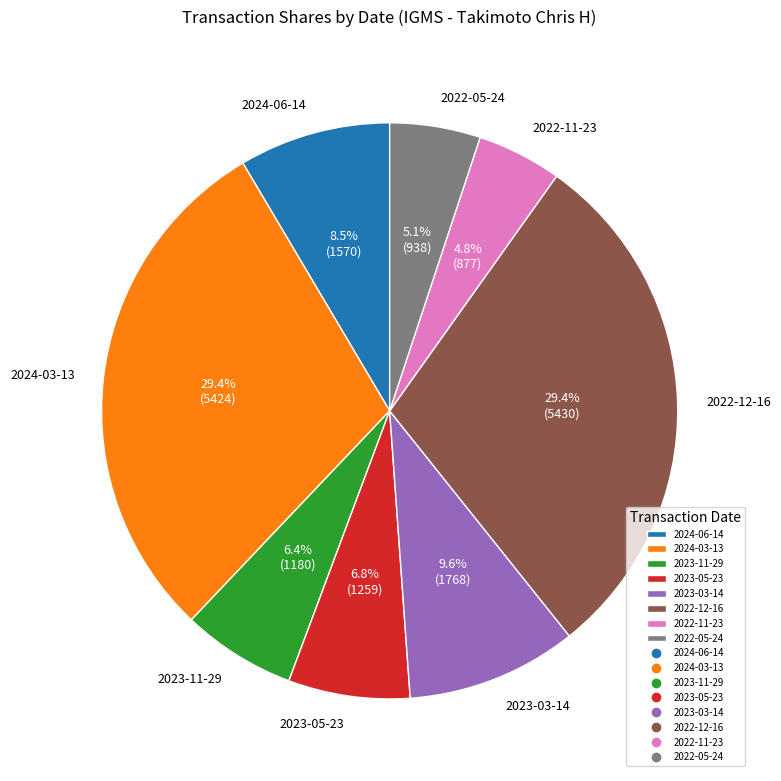

True or false: 2024-06-14 accounts for 1% of the total.

False